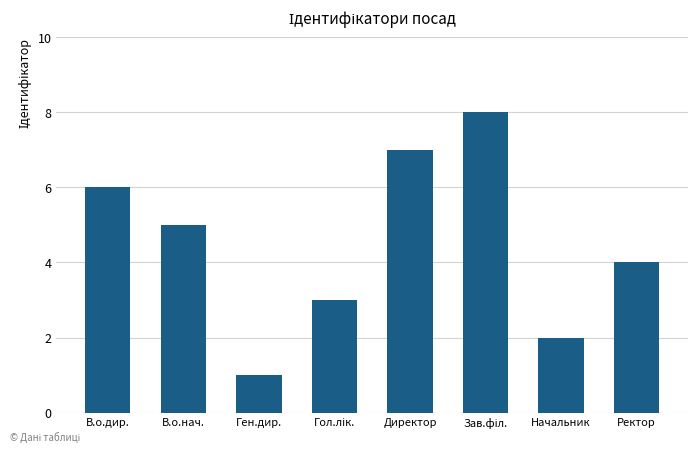

The chart shows a value of 4 at Ректор. True or false?

True